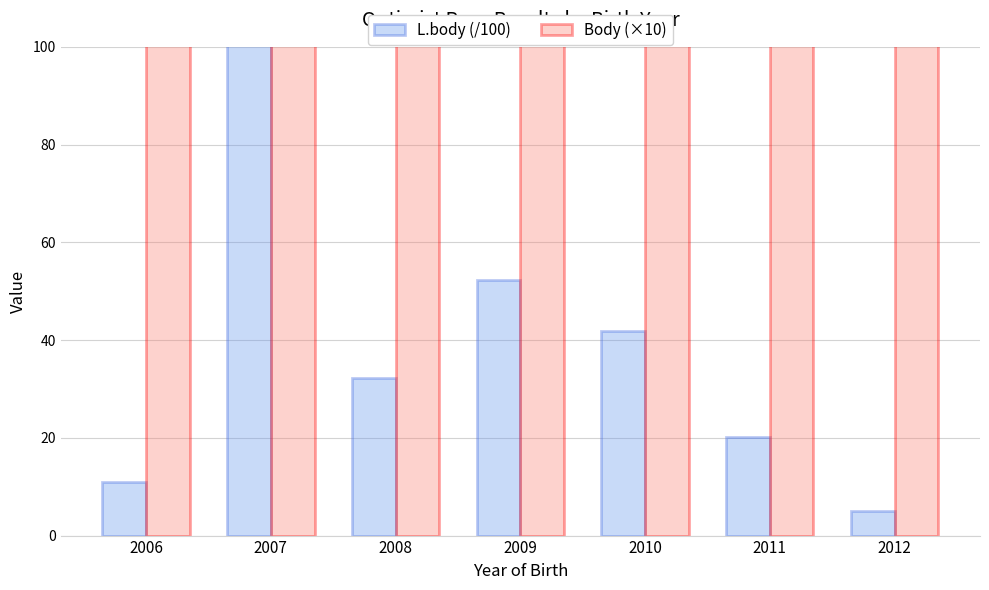

What is the spread (max minus min) of values at 2006?

279.1